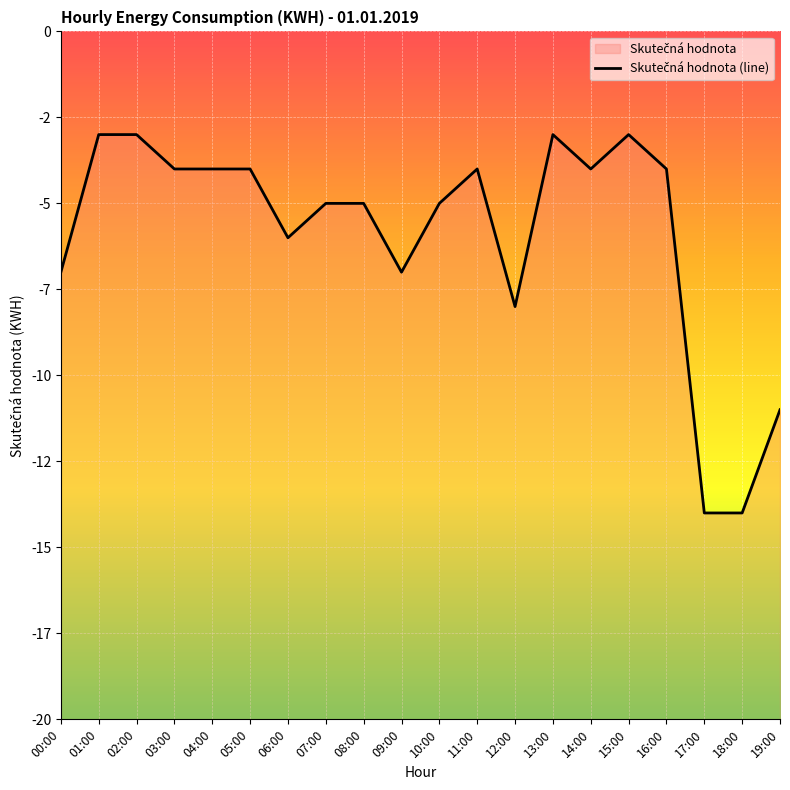

The value at 11:00 is -6. True or false?

False